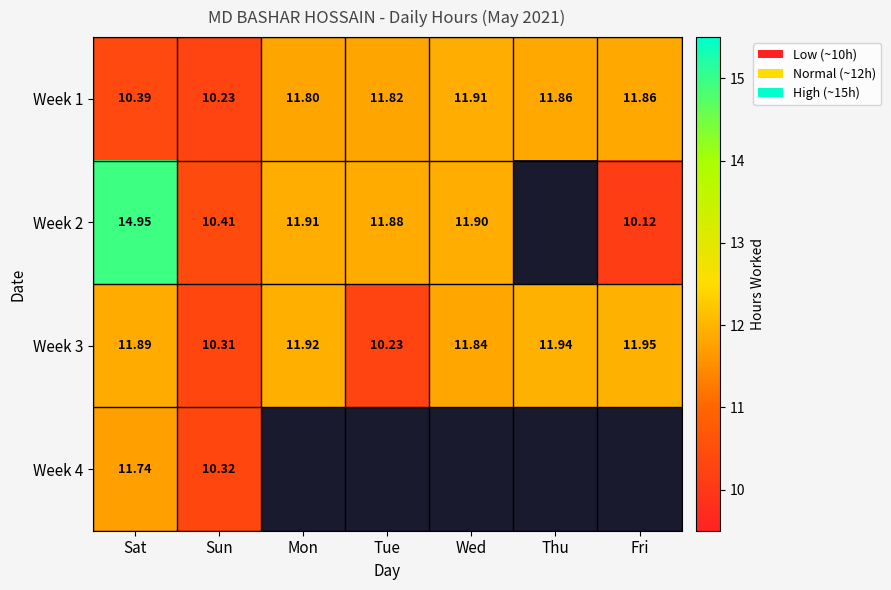

True or false: Week 3 has a value of 11.9 at Fri.

True